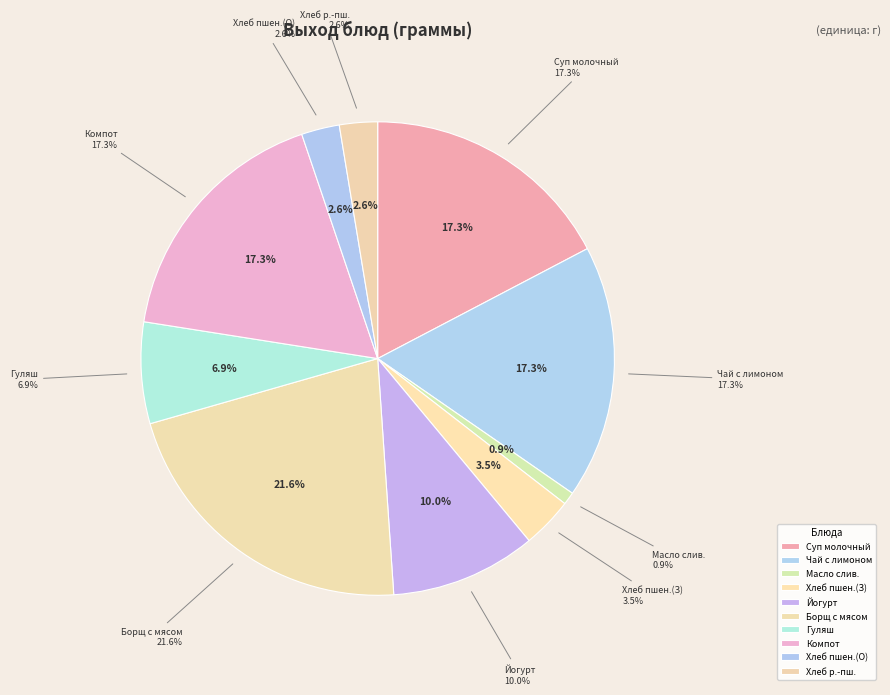

To the nearest percent, what is the combined percentage of Борщ с мясом and Компот из свежих яблок?

39%